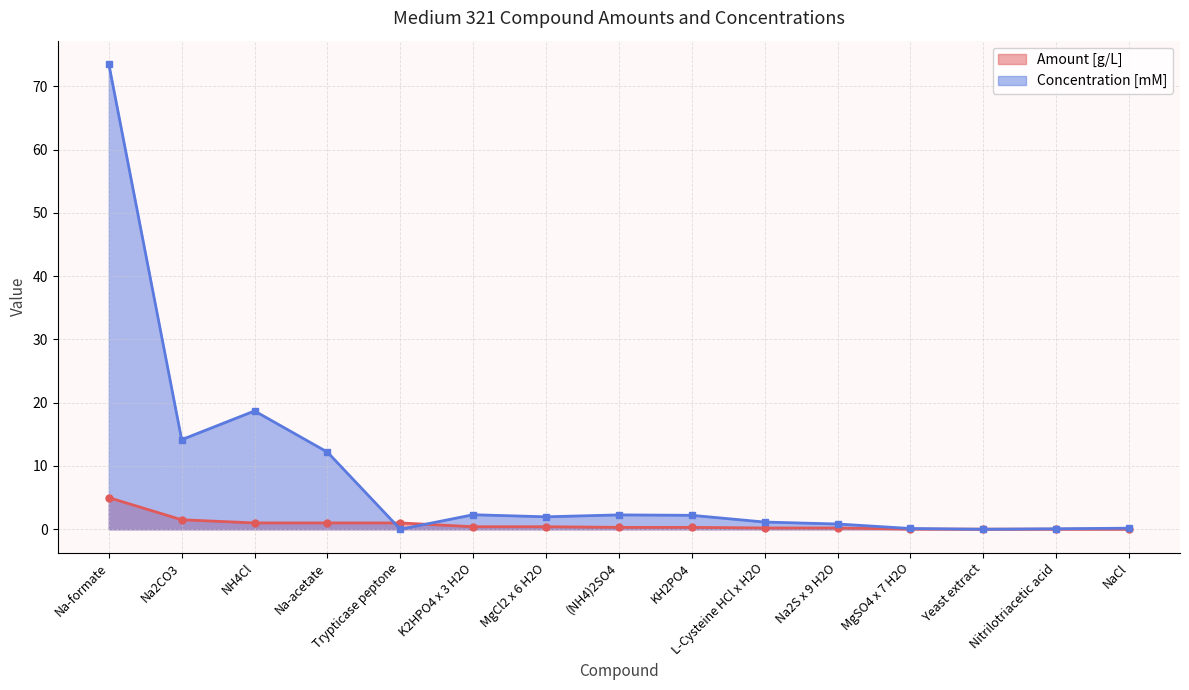

What is the average value of the Concentration [mM] series?

8.6